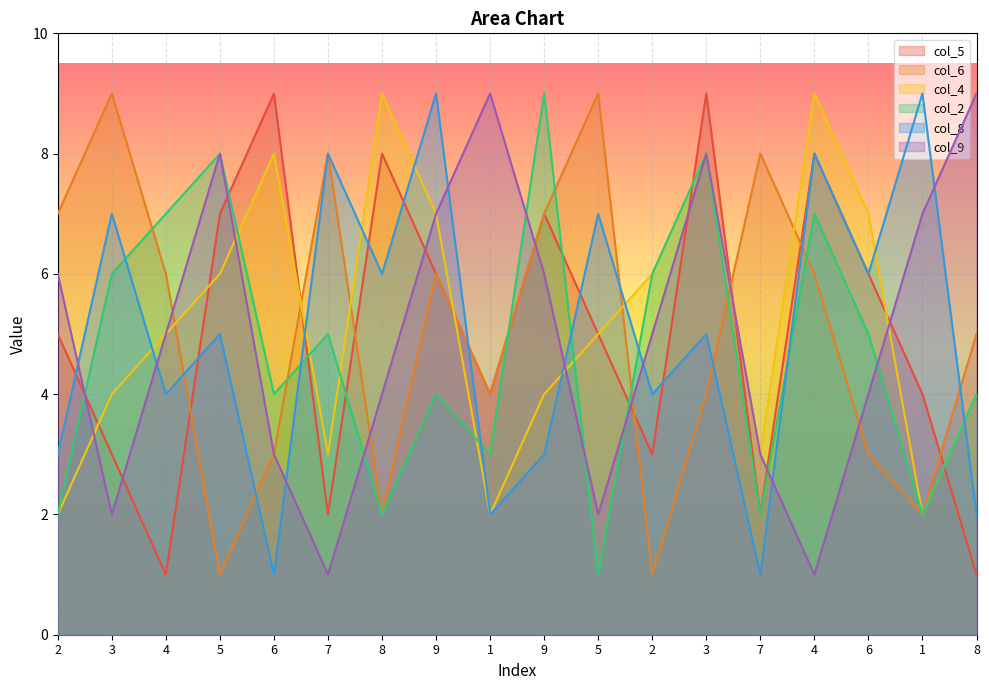

Rank the categories by col_5 value from highest to lowest.

6, 3, 8, 4, 5, 9, 9, 6, 2, 5, 1, 1, 3, 2, 7, 7, 4, 8